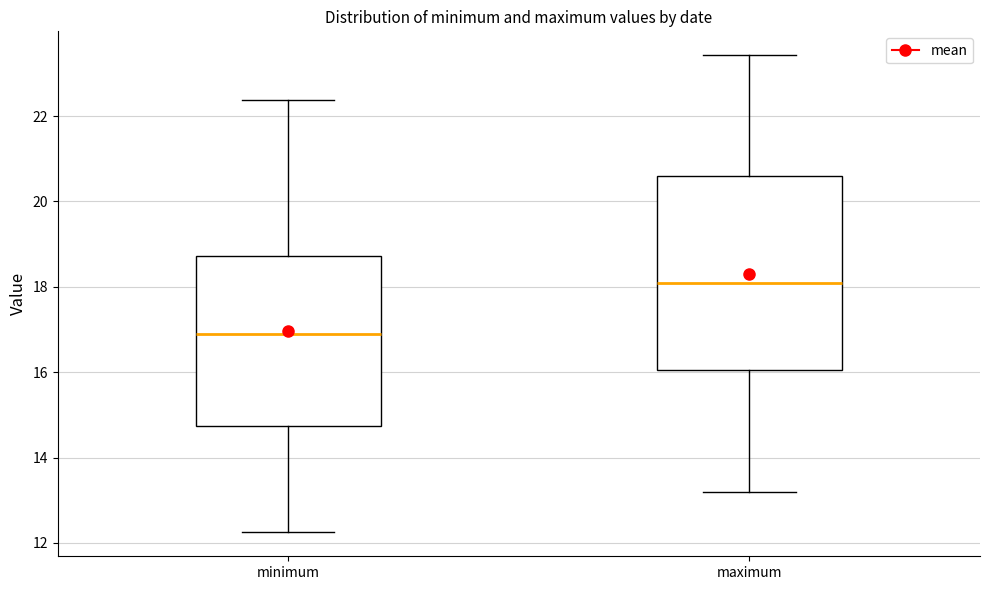

Reading left to right, transcribe this box plot: for each box, give where its median line is, the range the box spans, and where its two whiskers end, as read against the y-axis. The values are not printed on the chart, so give them approximately, as read against the axis.

minimum: median 16.8, box 14.8 to 18.8, whiskers 12.2 to 22.4
maximum: median 18.0, box 16.0 to 20.6, whiskers 13.2 to 23.4